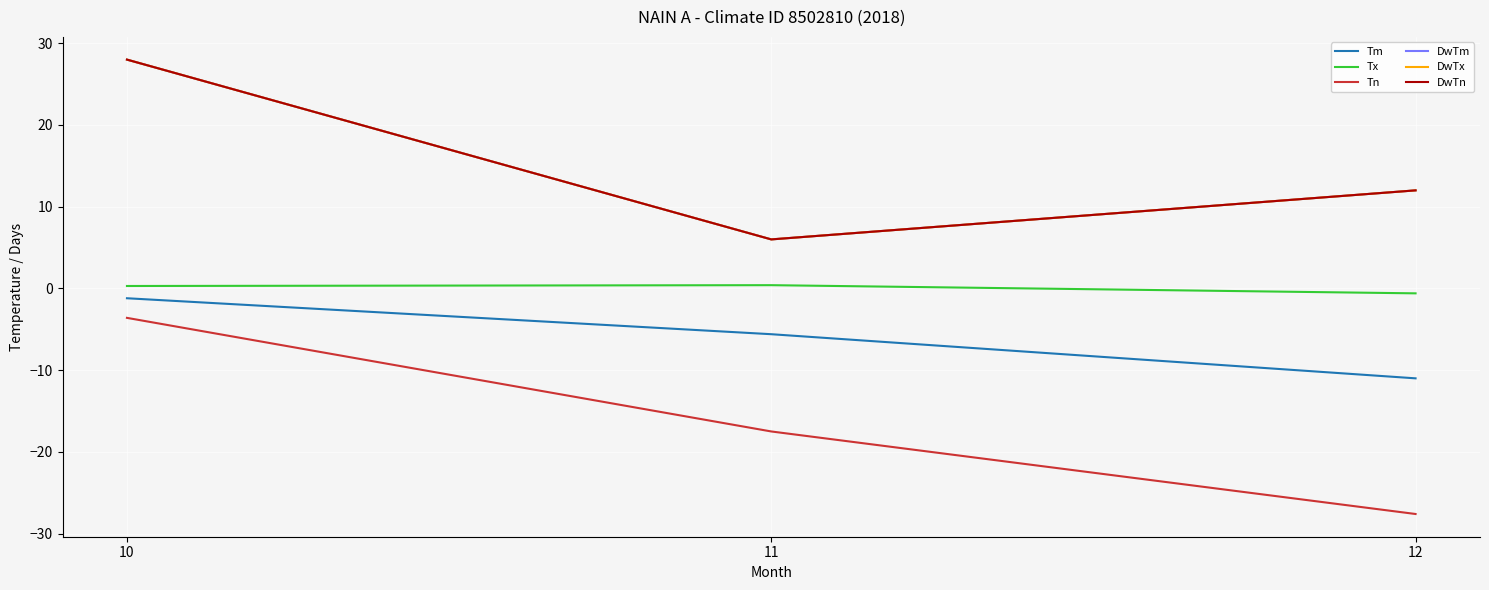

Where is DwTm nearest to the value 17?

12